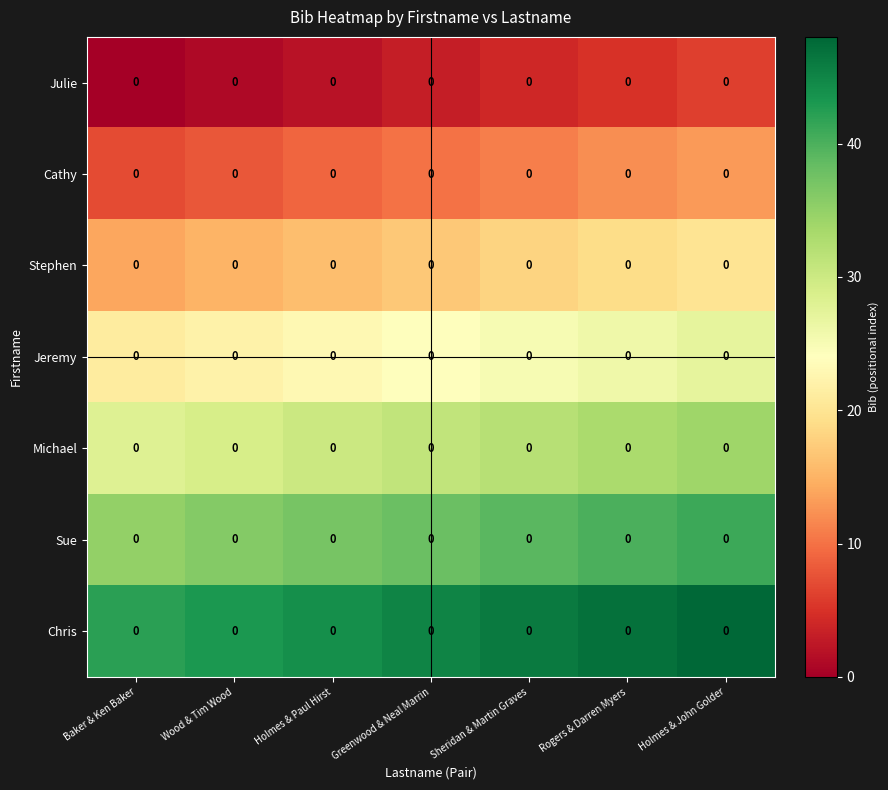

Which label corresponds to the largest value in the chart?

Holmes & John Golder